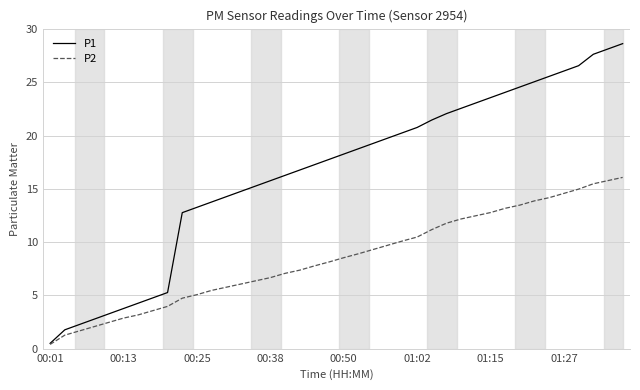

Which series has the largest total across all categories?

P1